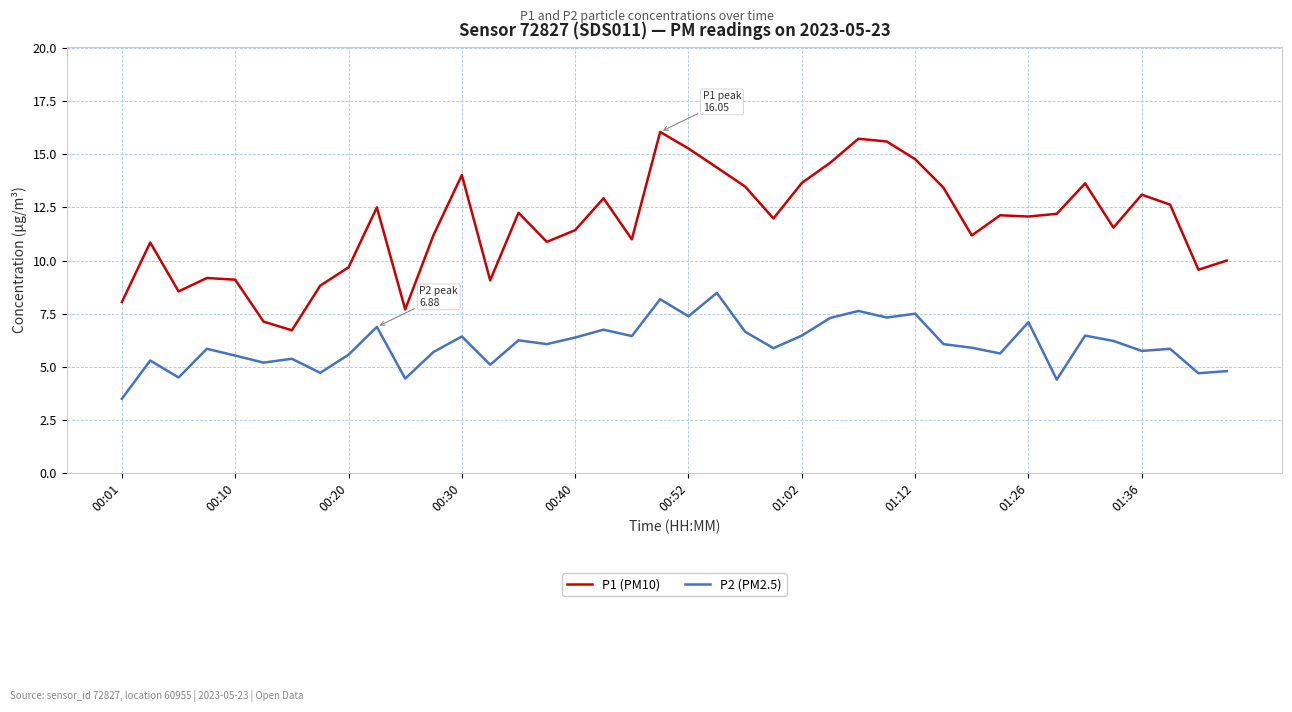

Which series has the widest spread of values?

P1 (PM10)